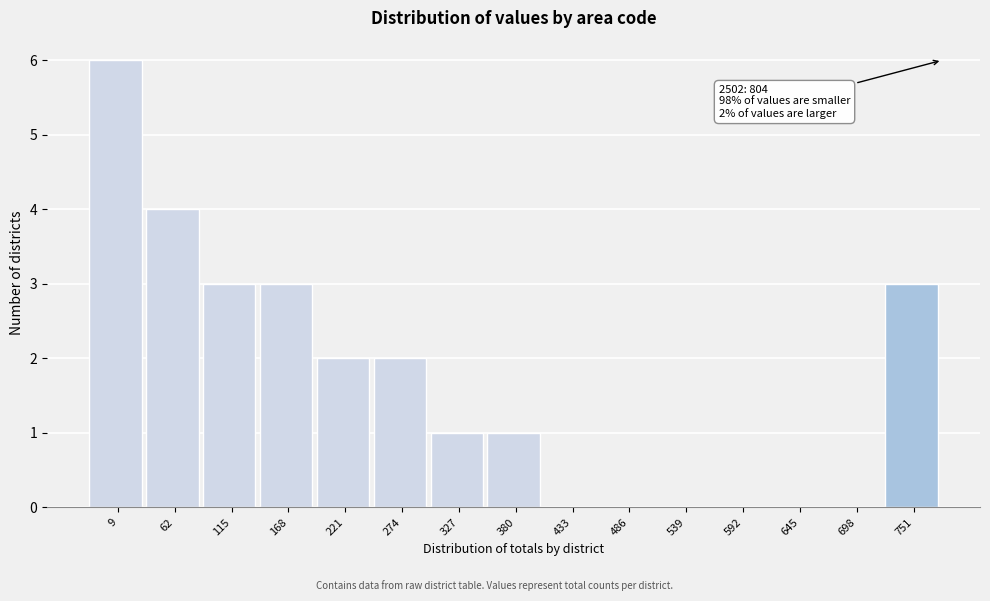

Reading left to right, transcribe all the data shown in this chart.

9=6	62=4	115=3	168=3	221=2	274=2	327=1	380=1	433=0	486=0	539=0	592=0	645=0	698=0	751=3